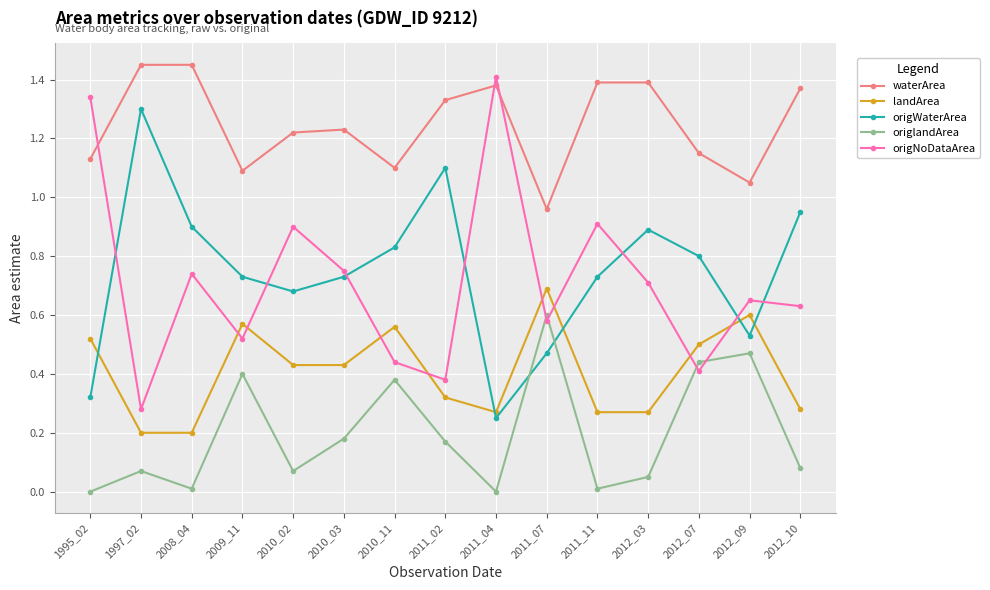

True or false: origlandArea has more than 0 interior local peaks.

True